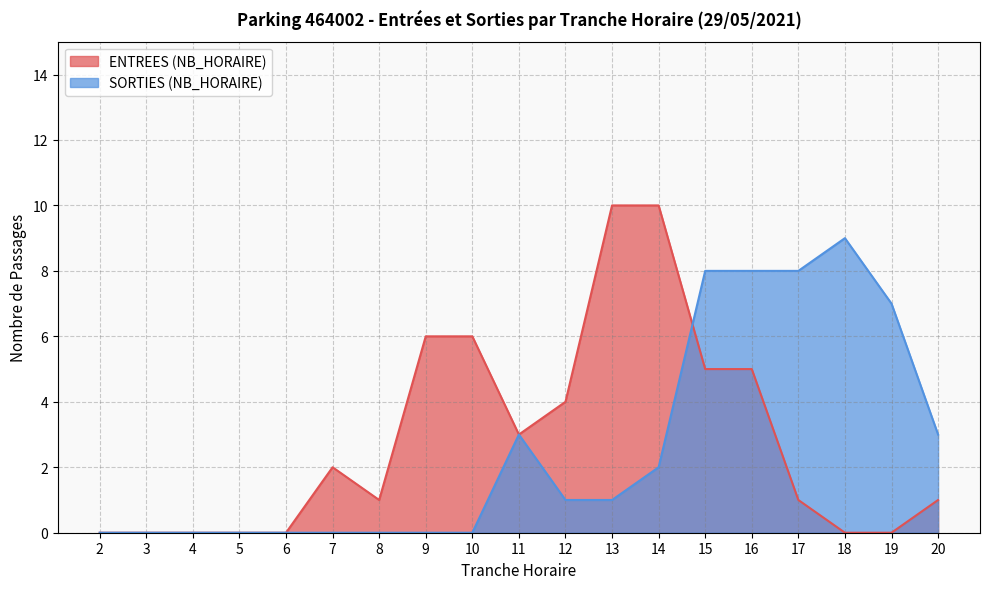

Rank the categories by ENTREES (NB_HORAIRE) value from highest to lowest.

13, 14, 9, 10, 15, 16, 12, 11, 7, 8, 17, 20, 2, 3, 4, 5, 6, 18, 19